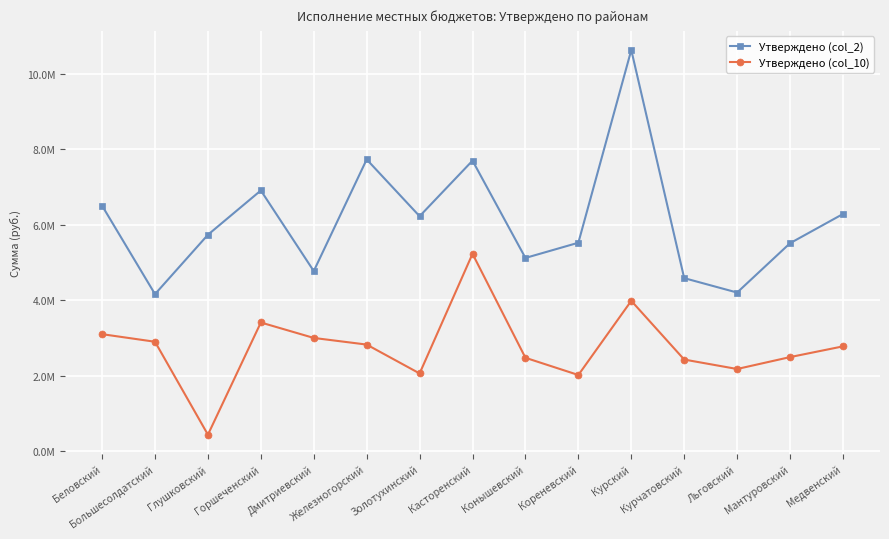

What is the total value across all series at Горшеченский?

10322335.0